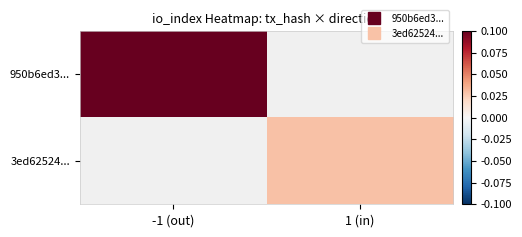

The 950b6ed3... series shows 0.2 at -1 (out). True or false?

False